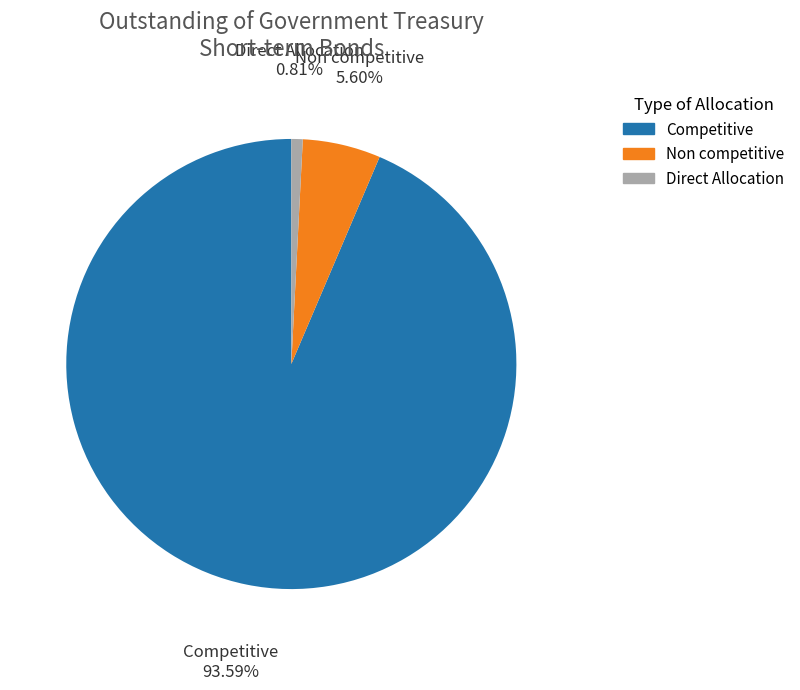

Which slice is the largest?

Competitive